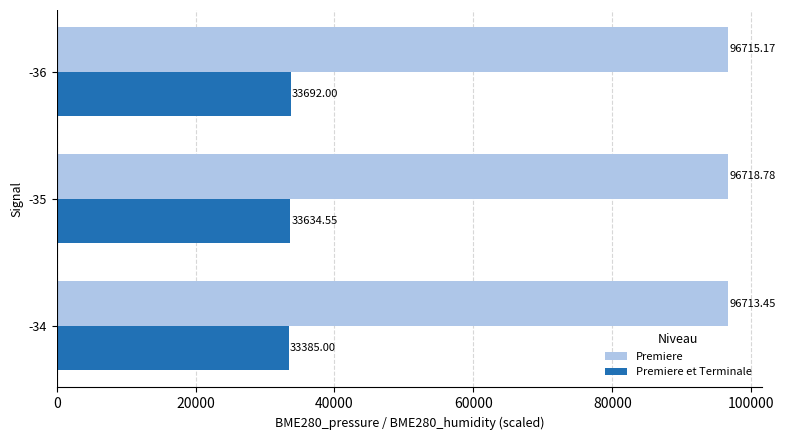

Which series has the widest spread of values?

Premiere et Terminale